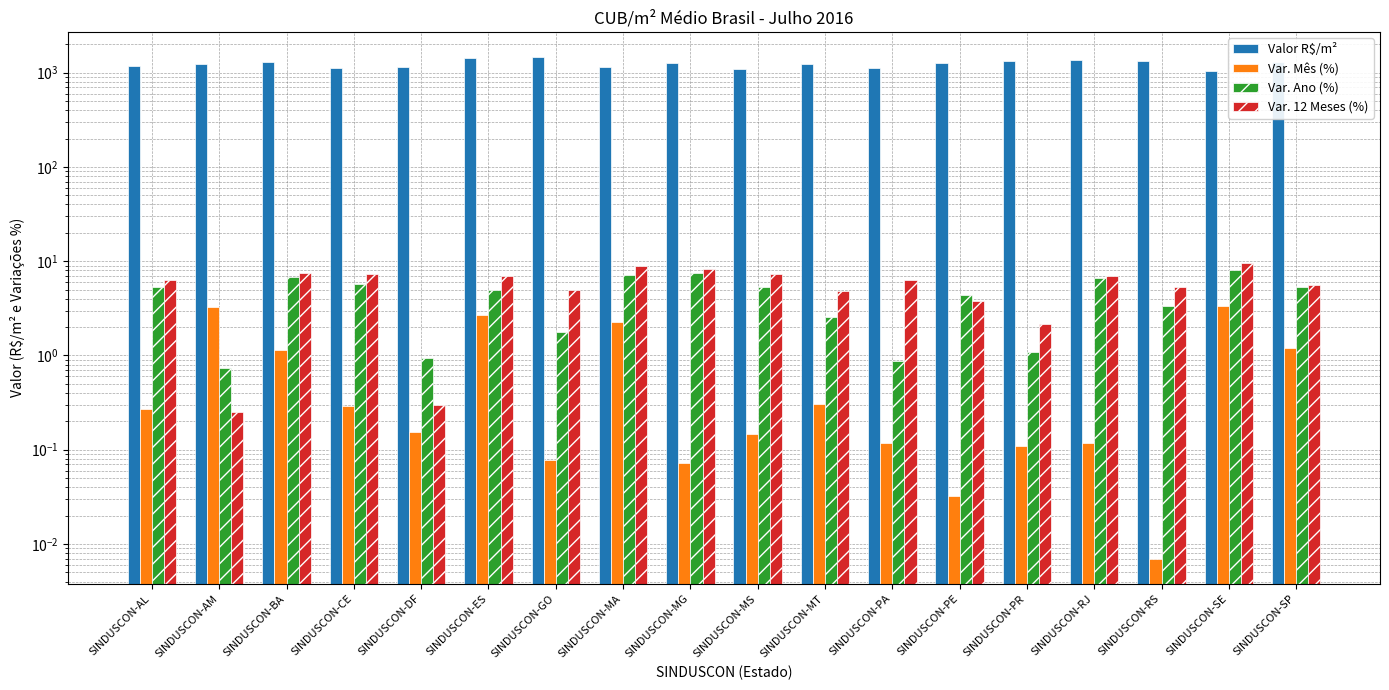

How many data points in Var. 12 Meses (%) are above 6?

10